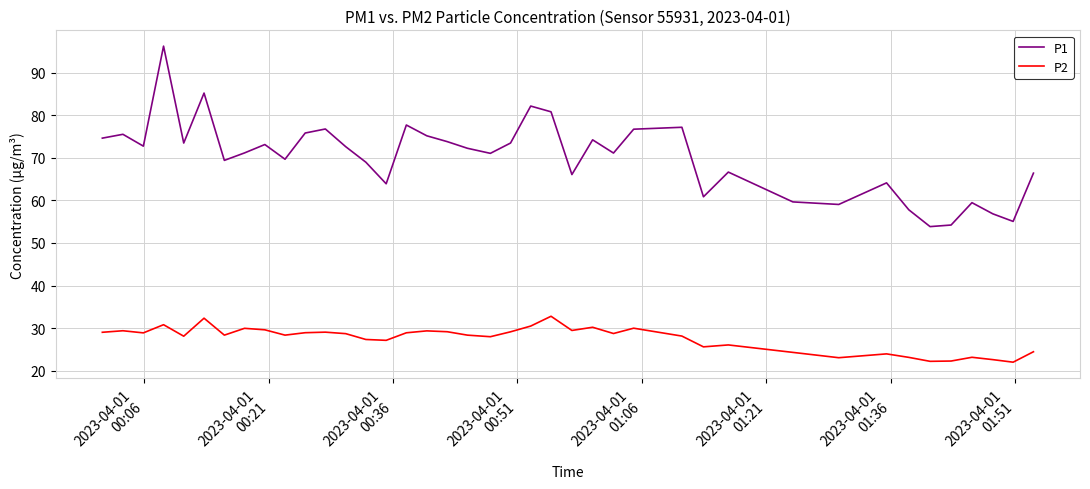

What is the sum of all P1 values?

2804.1